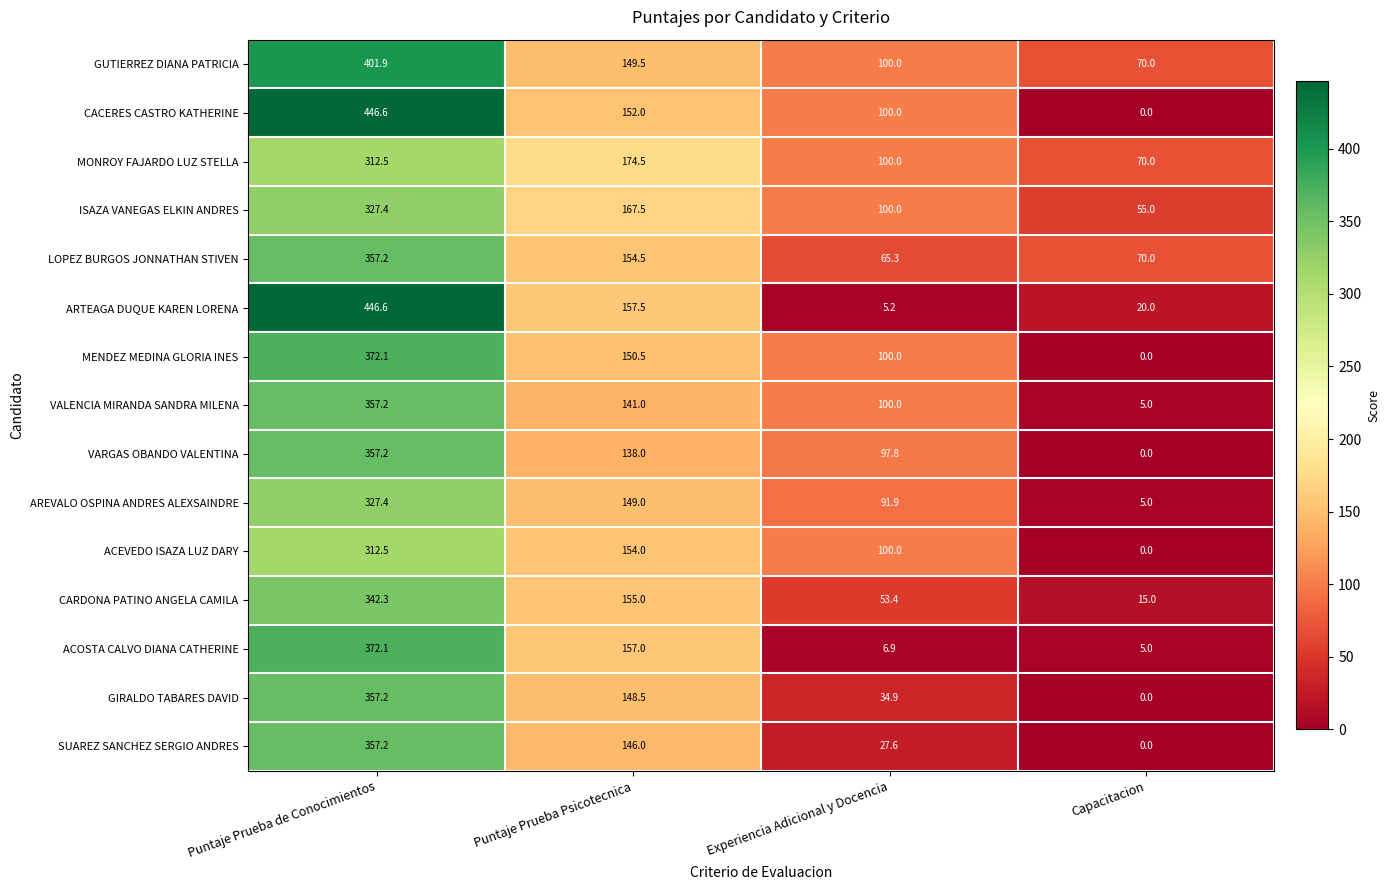

Is the value of LOPEZ BURGOS JONNATHAN STIVEN at Capacitacion greater than the value of ACEVEDO ISAZA LUZ DARY at Experiencia Adicional y Docencia?

No